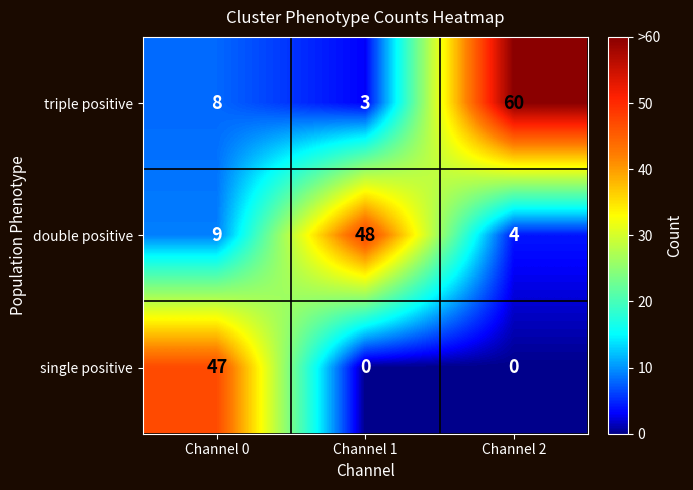

At Channel 2, list the series in order from largest to smallest.

triple positive, double positive, single positive